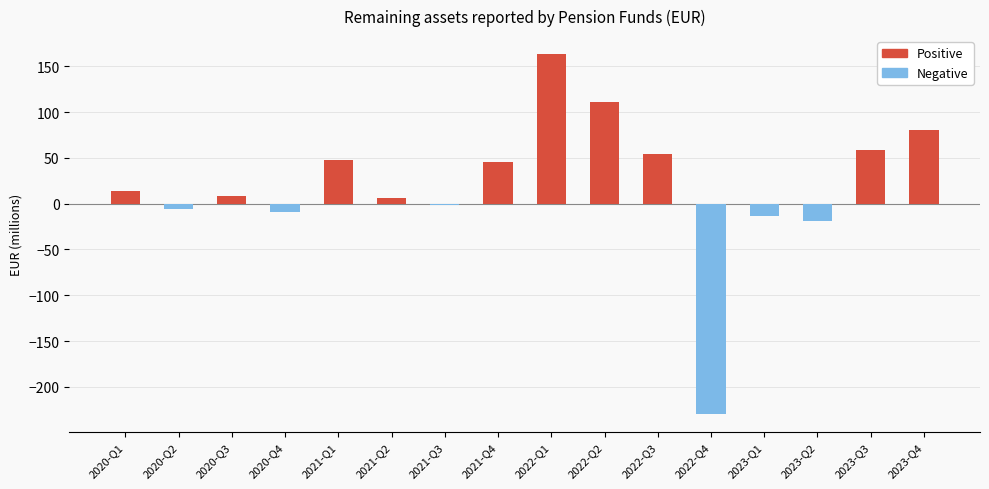

Count the number of categories in the chart.

16